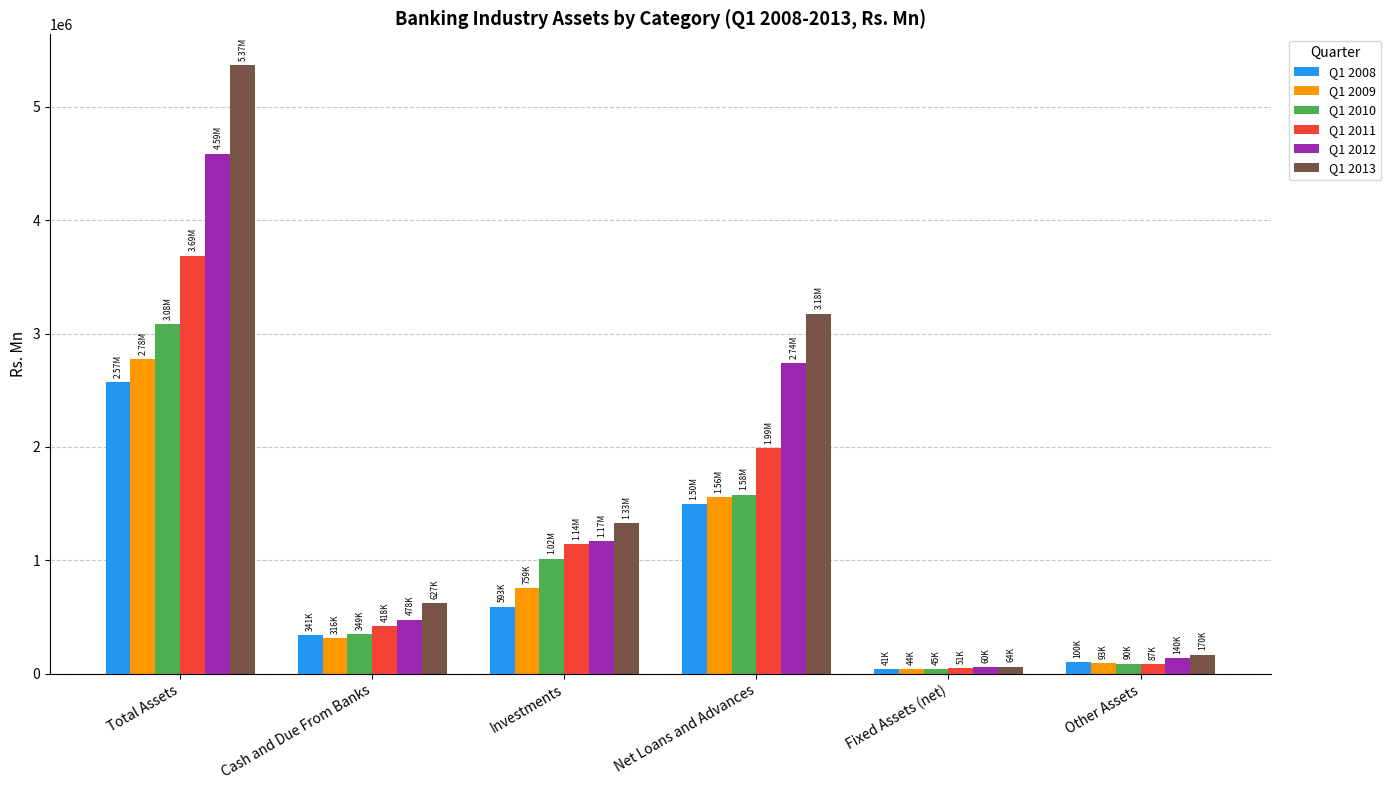

Count the number of categories in the chart.

6